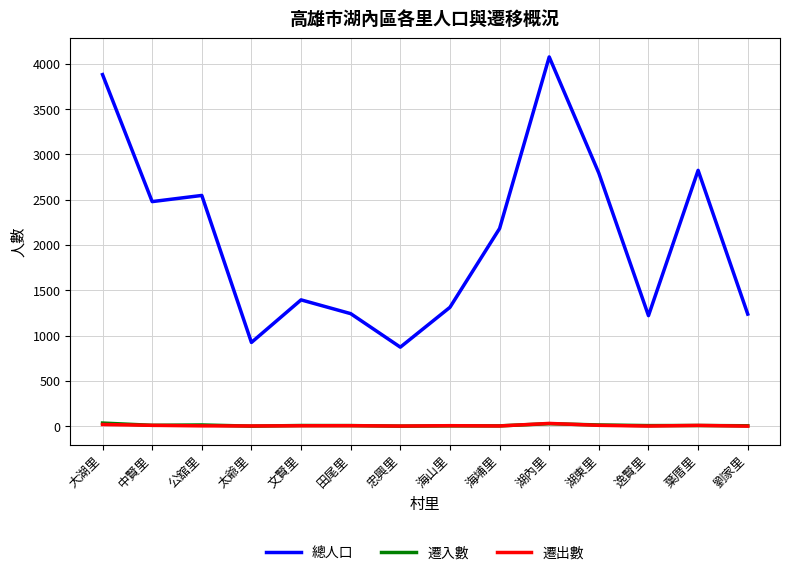

The value of 總人口 at 公舘里 is 2547. True or false?

True